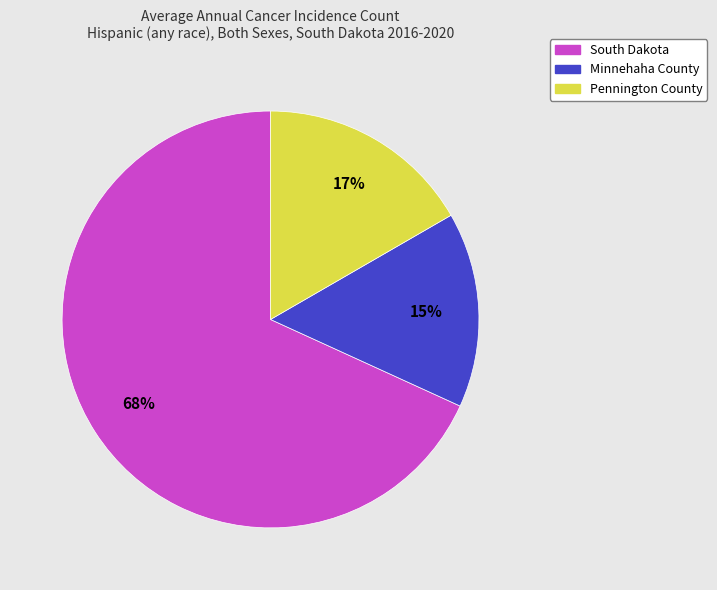

Which slice represents more than half of the pie?

South Dakota